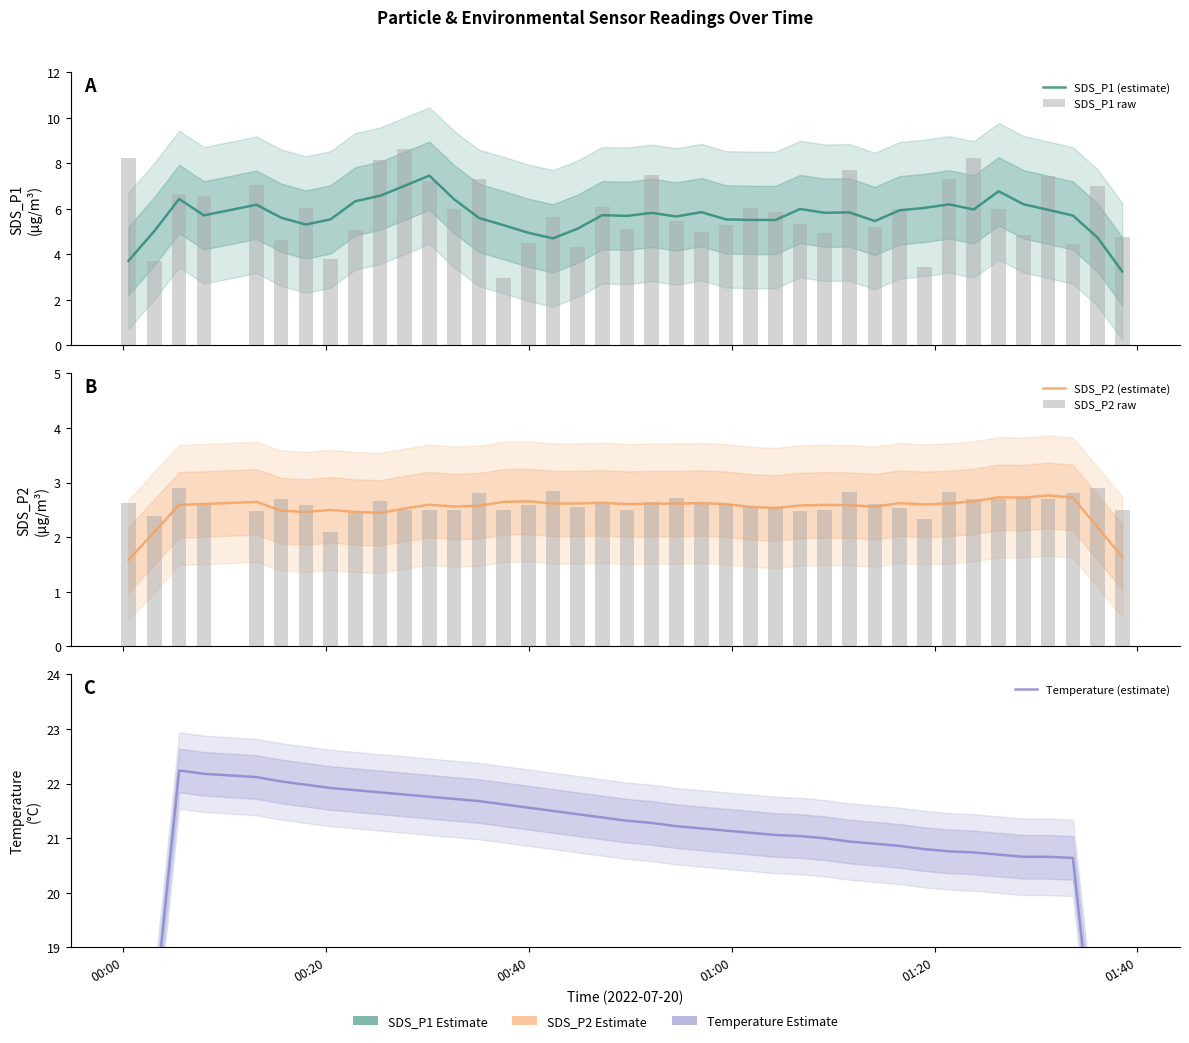

How many groups of bars are there?

40